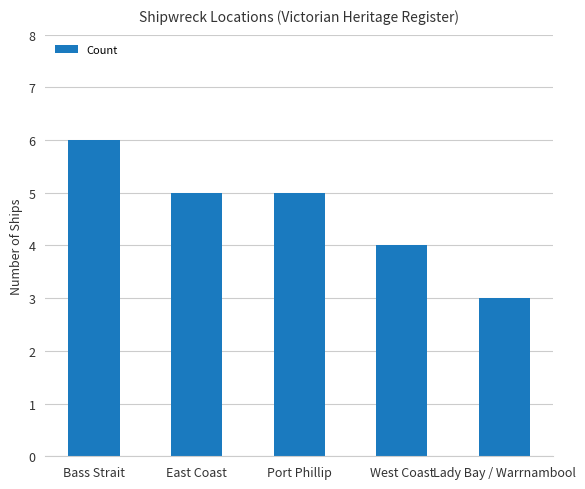

At which category does the chart reach its peak across all series?

Bass Strait